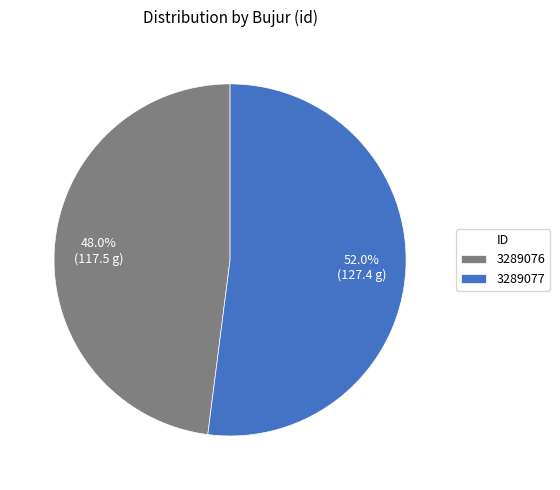

Rank the categories by value from lowest to highest.

3289076, 3289077